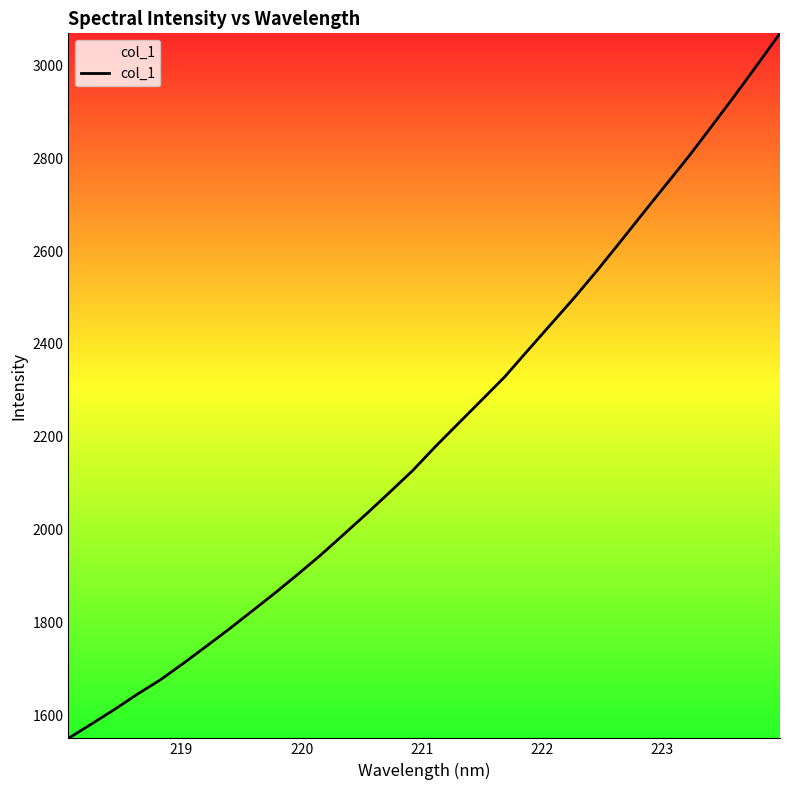

What is the minimum value shown in the chart?

1550.6